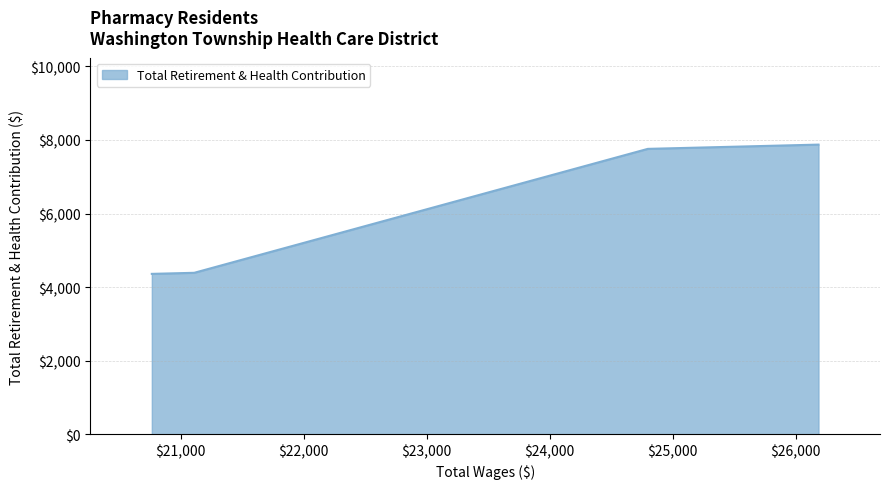

True or false: there are more than 2 points higher than both neighbors.

False